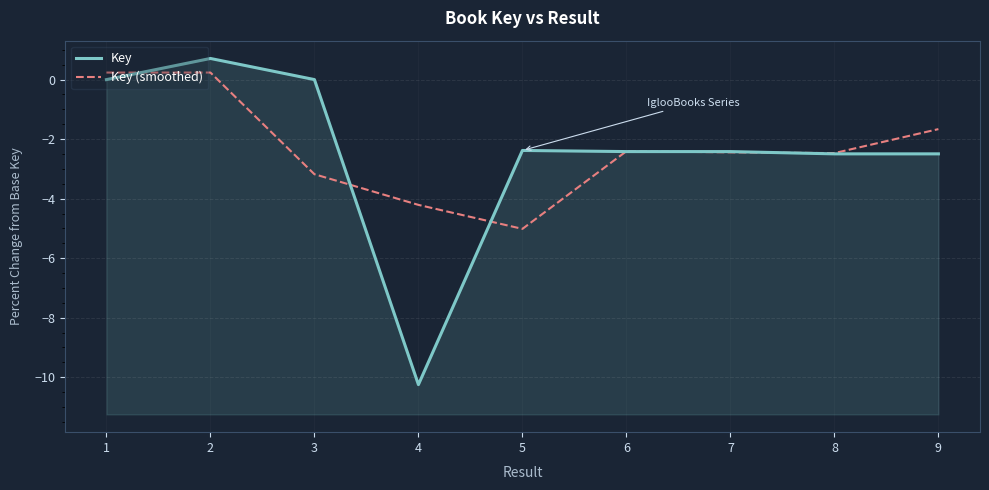

What are all the series names shown in the legend?

Key, Key (smoothed)